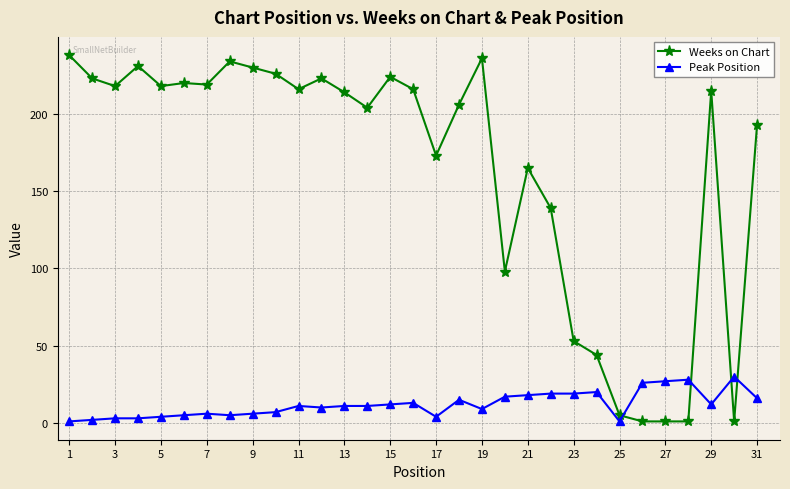

What is the value of the Weeks on Chart point at the 20th from the left?

98